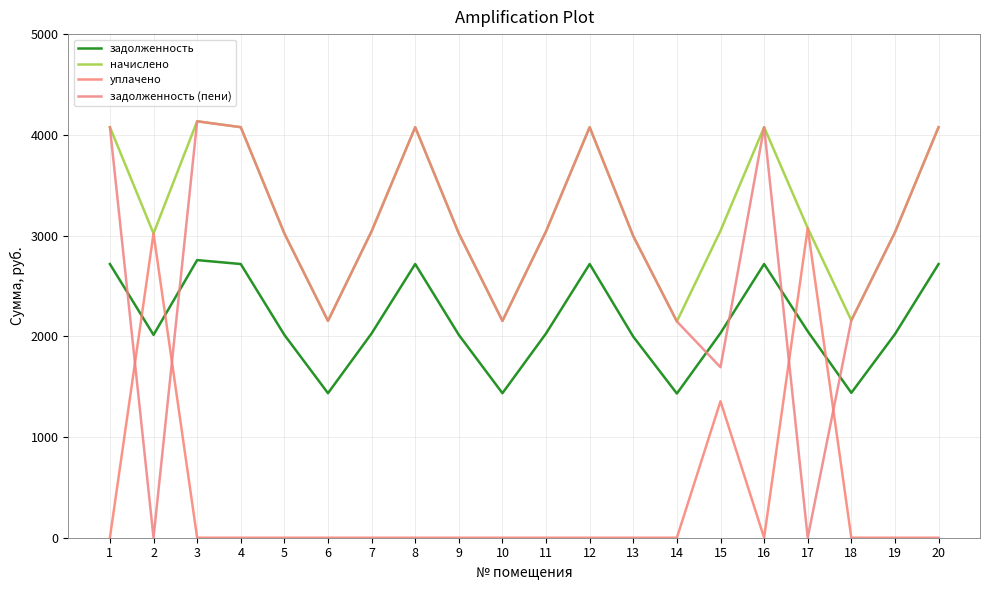

Rank the series at 5 from highest to lowest value.

начислено, задолженность (пени), задолженность, уплачено